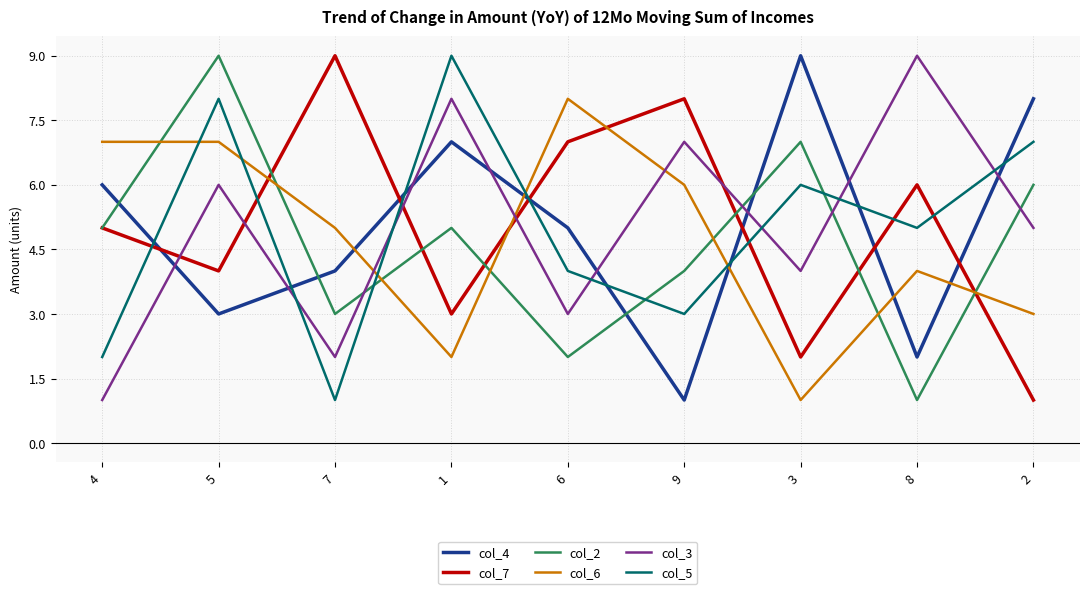

Is the value of col_5 at 8 greater than the value of col_3 at 4?

Yes